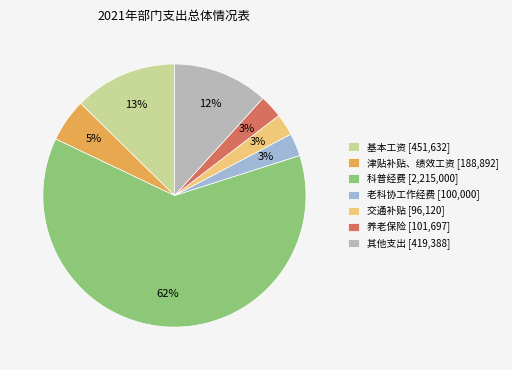

Which category accounts for the majority?

科普经费 [2,215,000]